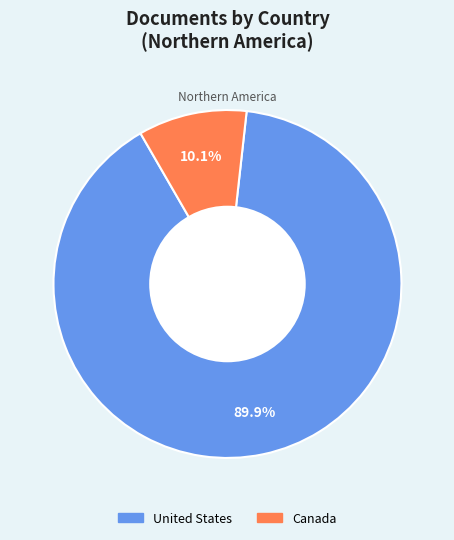

Which slice is the largest?

United States